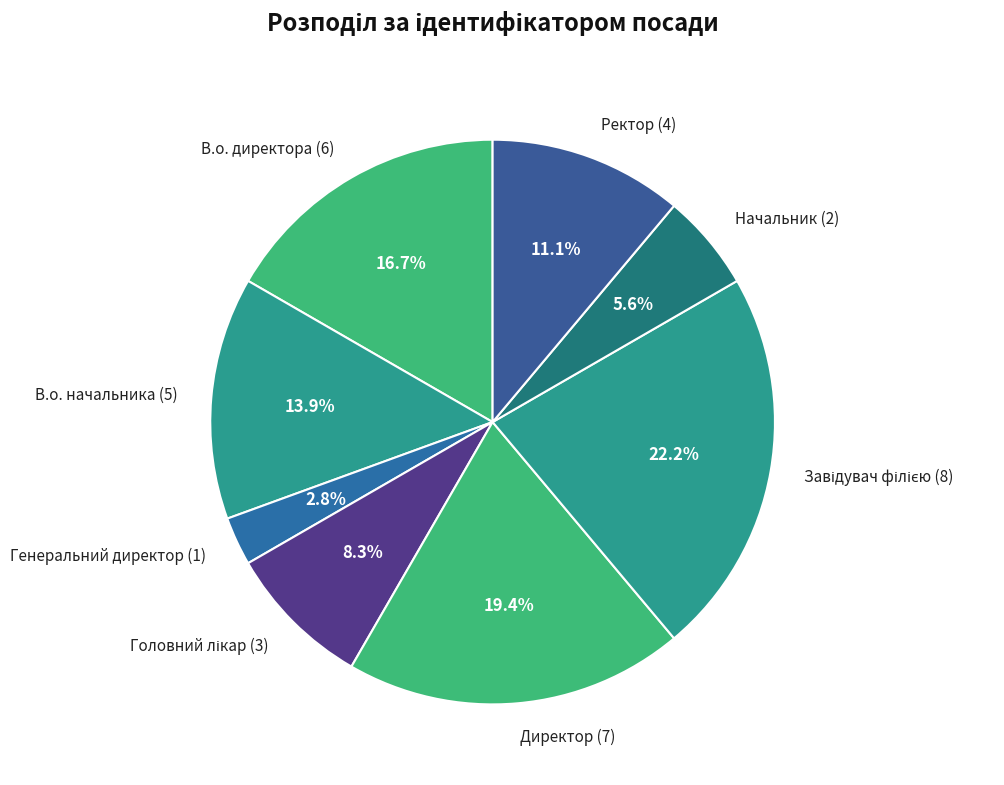

Is the sum of Генеральний директор and Ректор greater than half?

No